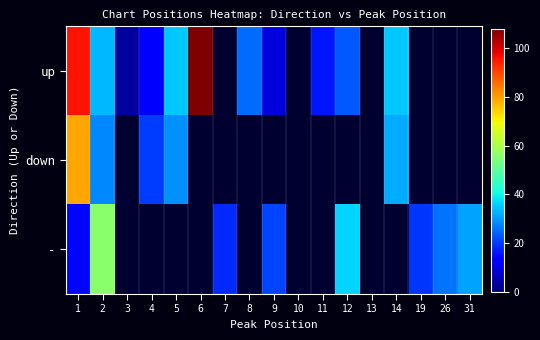

How many distinct data groups are displayed?

3